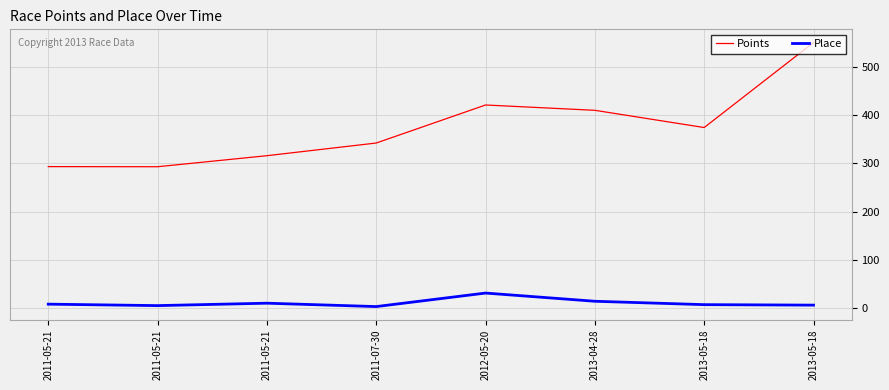

Which category has the highest value in the Points series?

2013-05-18